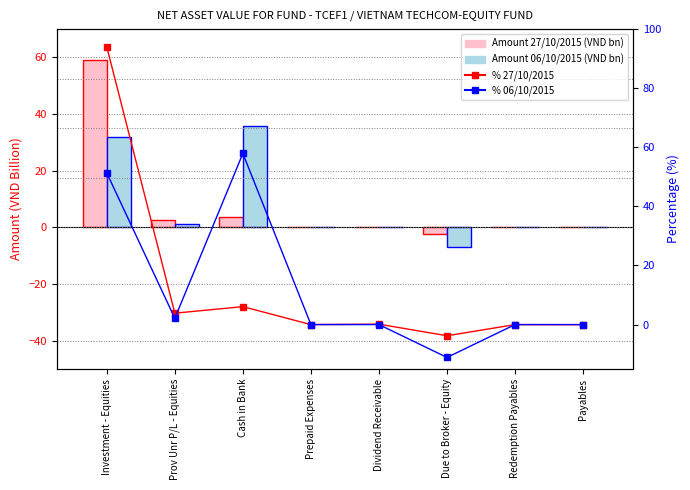

What is the maximum value shown in the chart?

94.0